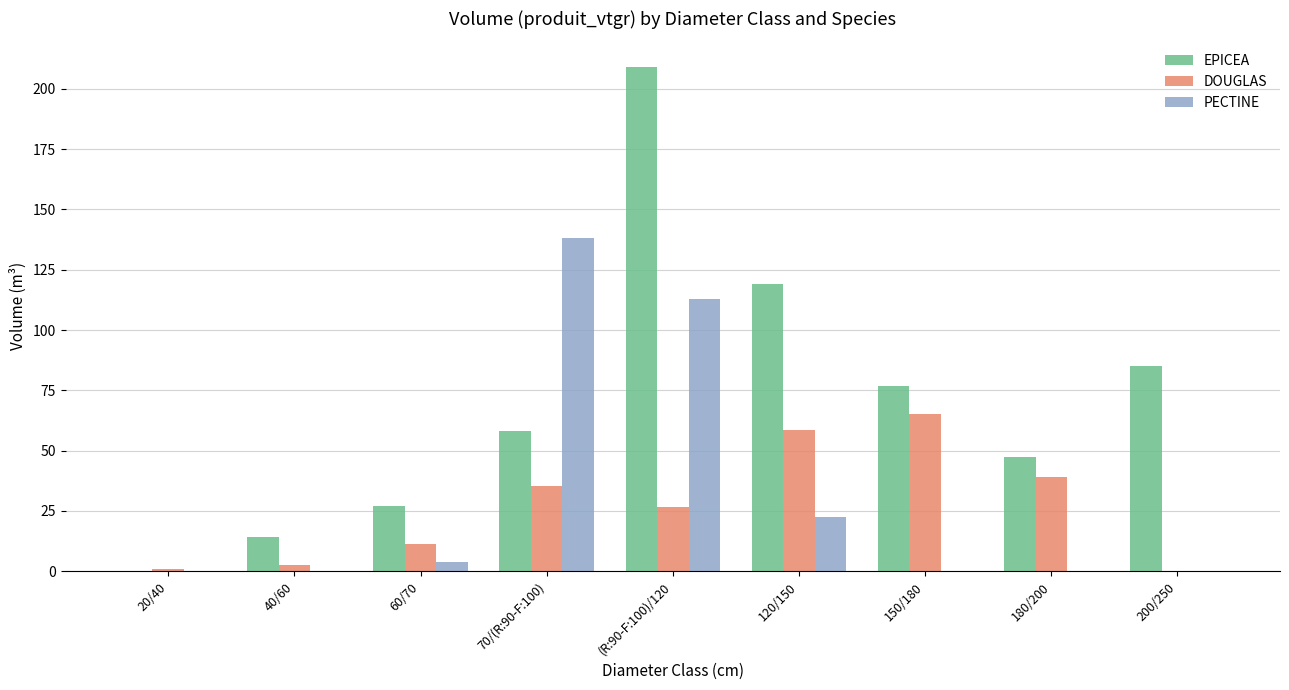

Is the value of PECTINE at 120/150 greater than the value of EPICEA at 200/250?

No